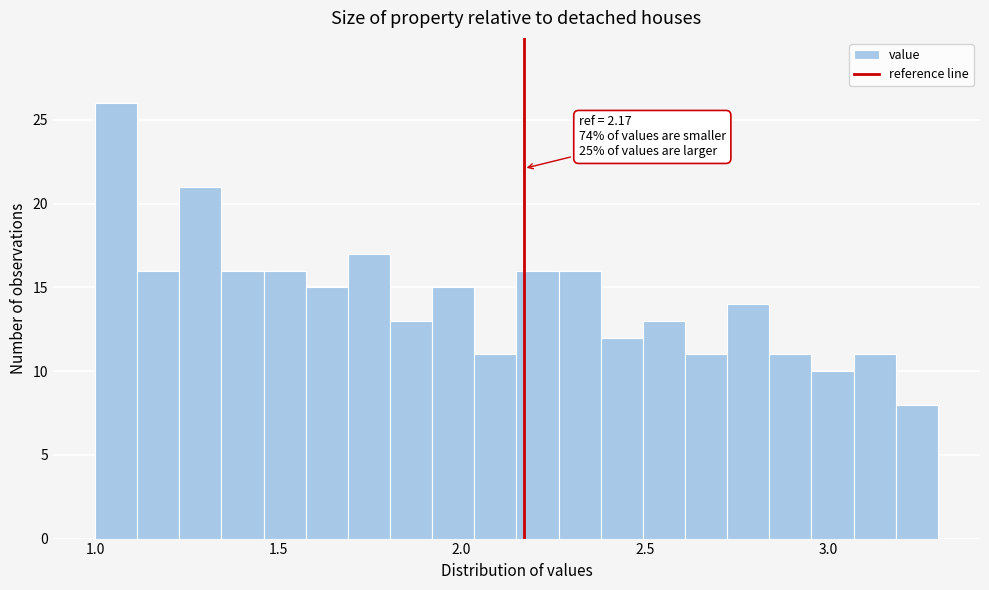

Read against the x-axis, roughly where is the centre of the tallest bar?

1.05